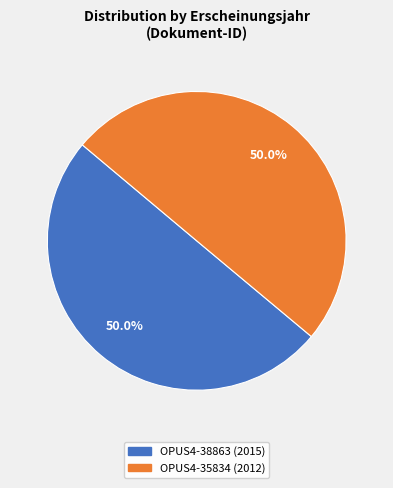

What portion of the pie excludes OPUS4-38863?

50.0%